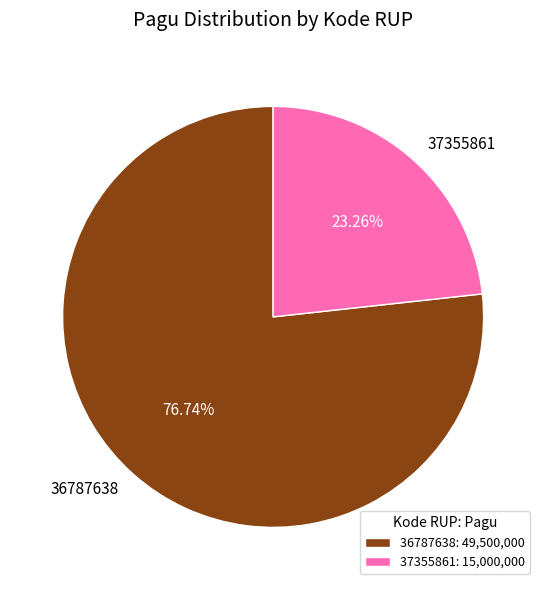

How many slices are in this pie chart?

2